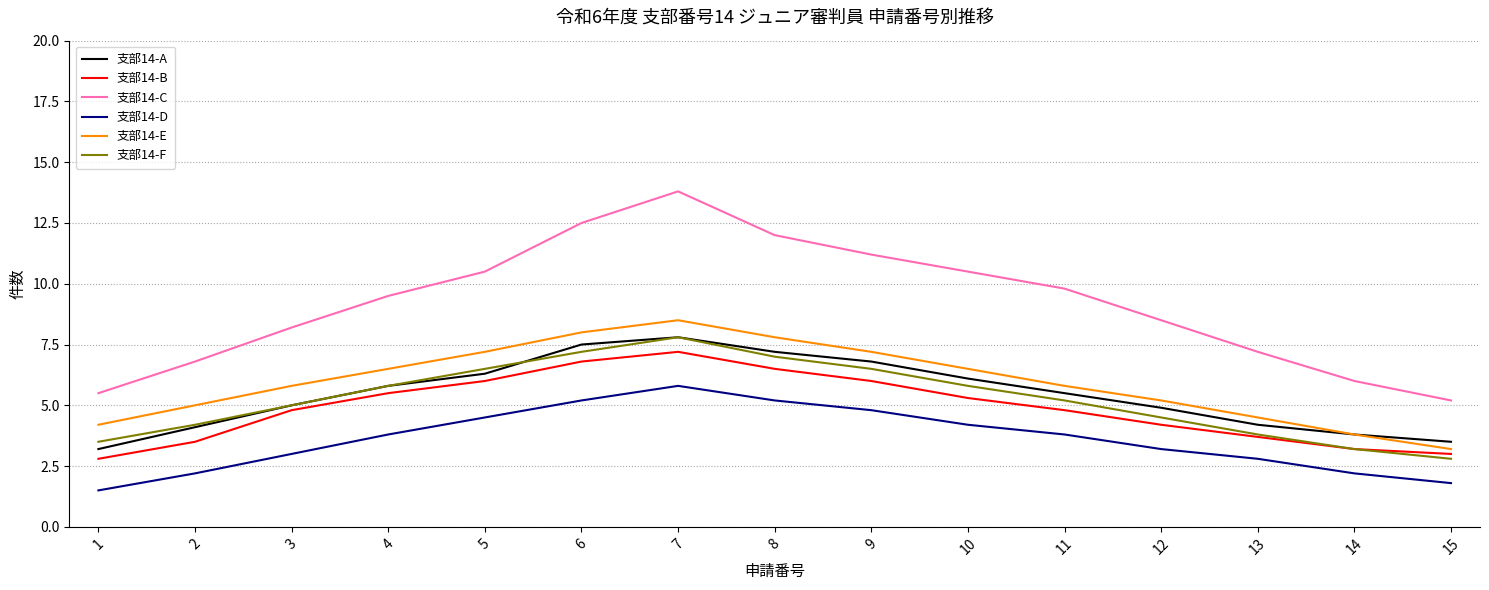

Reading left to right, what are all the values shown in this chart?

支部14-A: 3.2	4.1	5.0	5.8	6.3	7.5	7.8	7.2	6.8	6.1	5.5	4.9	4.2	3.8	3.5
支部14-B: 2.8	3.5	4.8	5.5	6.0	6.8	7.2	6.5	6.0	5.3	4.8	4.2	3.7	3.2	3.0
支部14-C: 5.5	6.8	8.2	9.5	10.5	12.5	13.8	12.0	11.2	10.5	9.8	8.5	7.2	6.0	5.2
支部14-D: 1.5	2.2	3.0	3.8	4.5	5.2	5.8	5.2	4.8	4.2	3.8	3.2	2.8	2.2	1.8
支部14-E: 4.2	5.0	5.8	6.5	7.2	8.0	8.5	7.8	7.2	6.5	5.8	5.2	4.5	3.8	3.2
支部14-F: 3.5	4.2	5.0	5.8	6.5	7.2	7.8	7.0	6.5	5.8	5.2	4.5	3.8	3.2	2.8